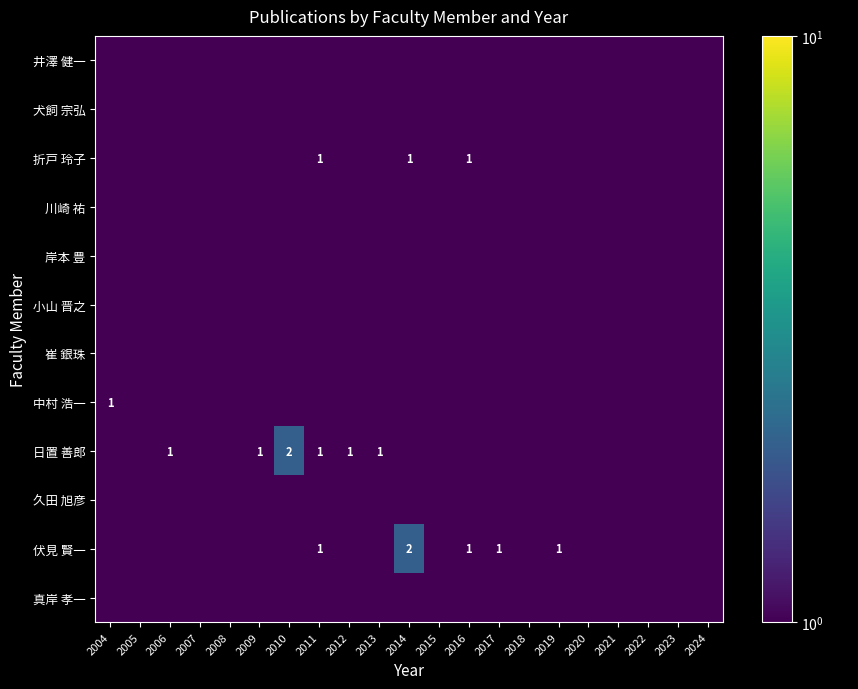

What is the sum of the 伏見 賢一 values at 2016 and 2011?

2.0